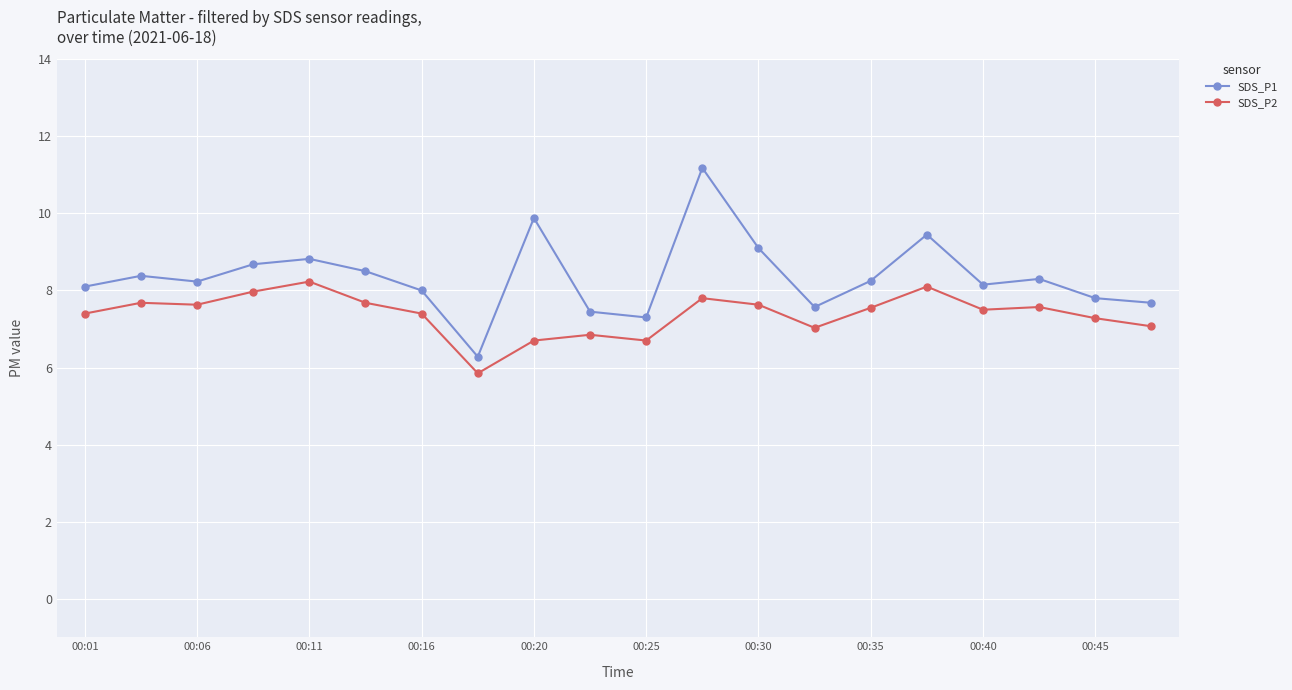

Which series has the widest spread of values?

SDS_P1